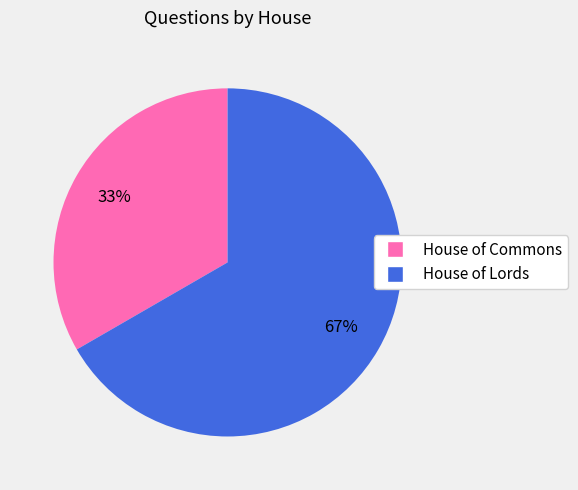

Which has a higher value, House of Commons or House of Lords?

House of Lords